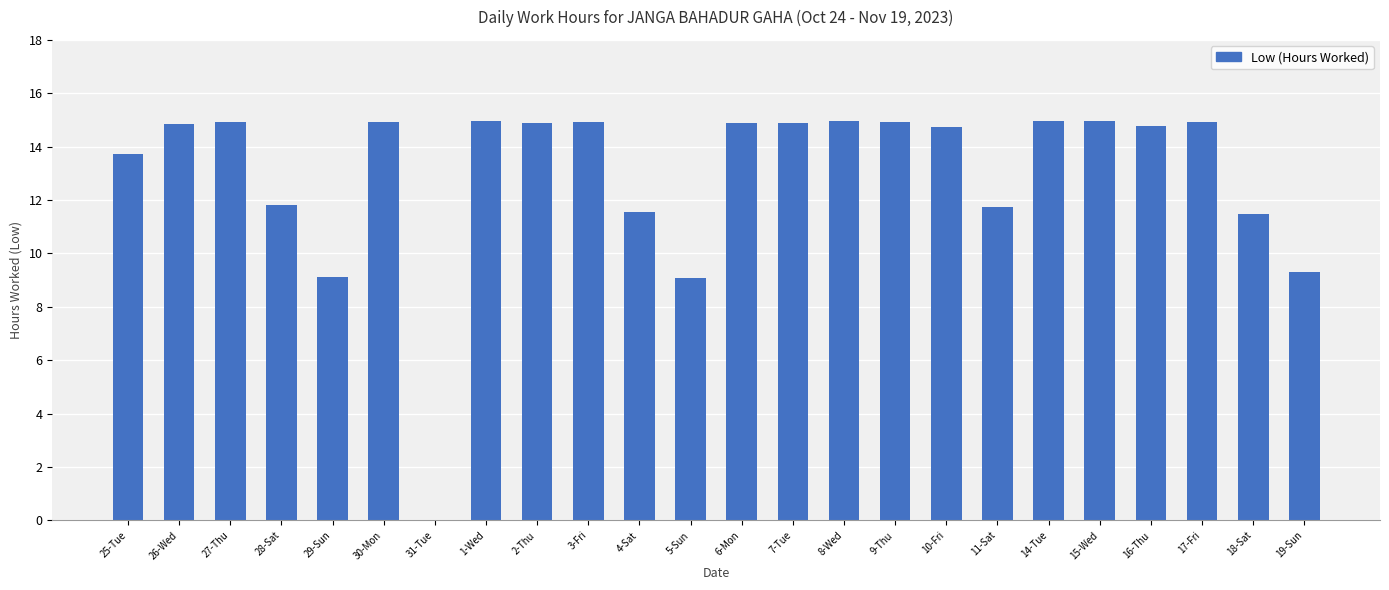

Are the bars grouped side by side (vs. stacked)?

No